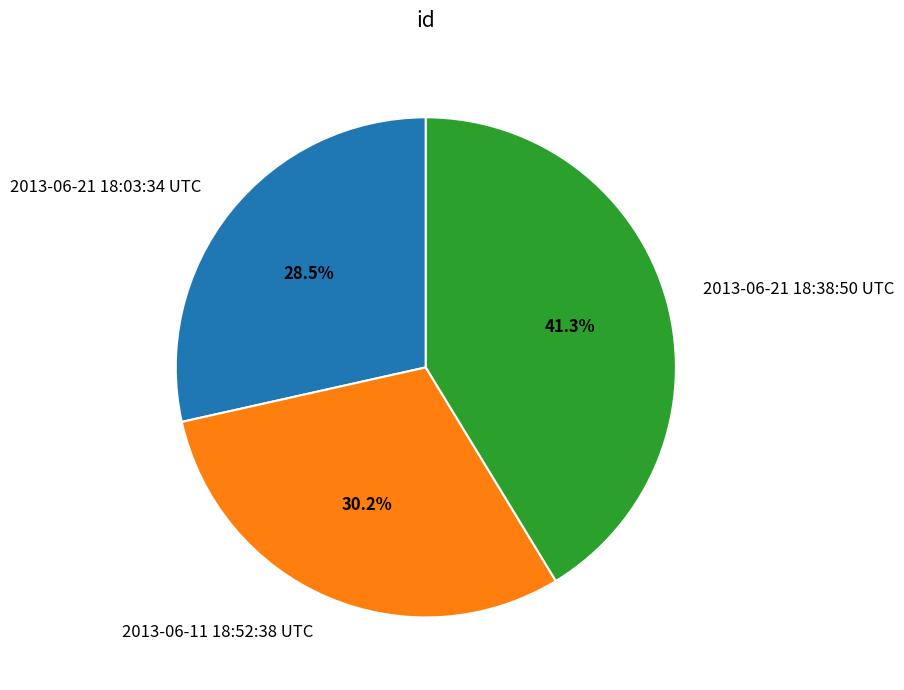

How many segments does this pie chart have?

3